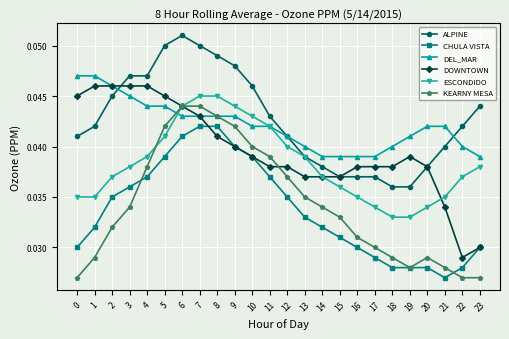

Is it true that DOWNTOWN equals 0.1 at 0?

False